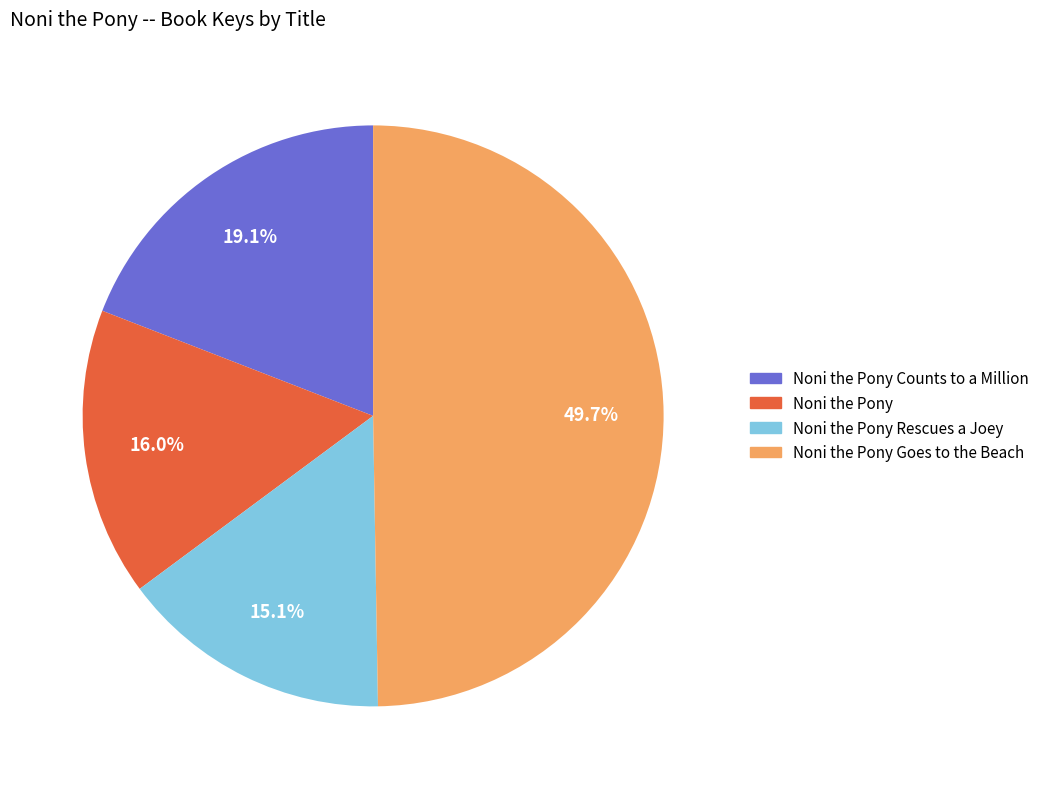

Does any single category account for the majority?

No